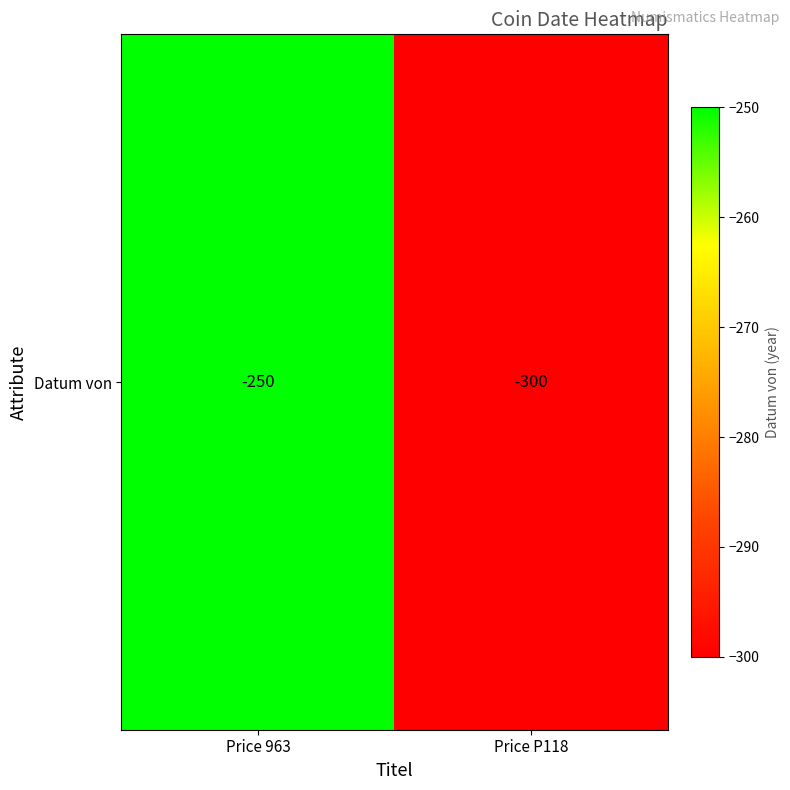

Reading left to right, transcribe all the data shown in this chart.

-250	-300